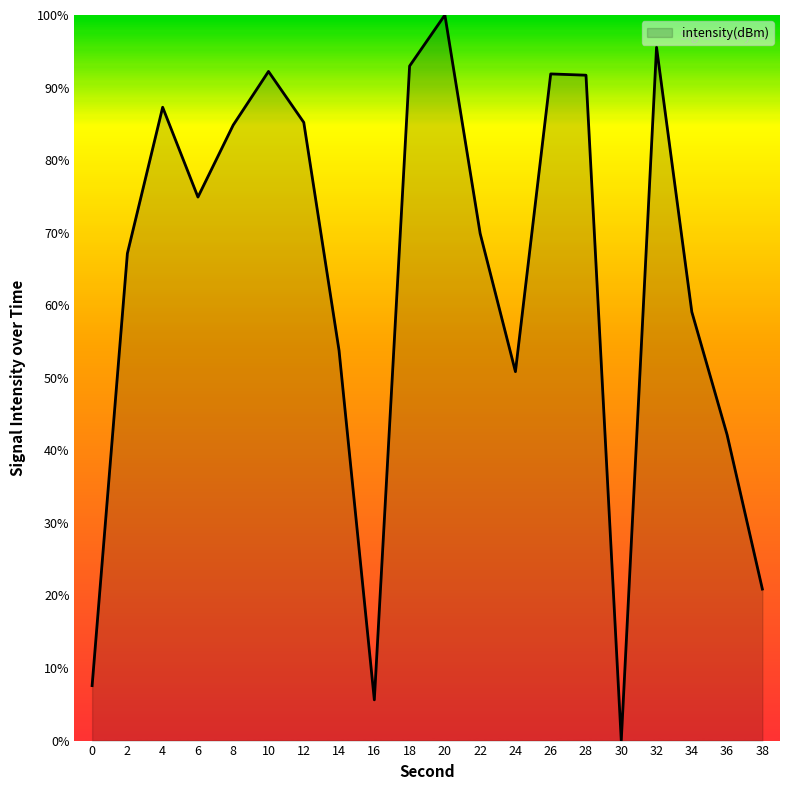

What is the sum of the values at 18 and 10?

185.2